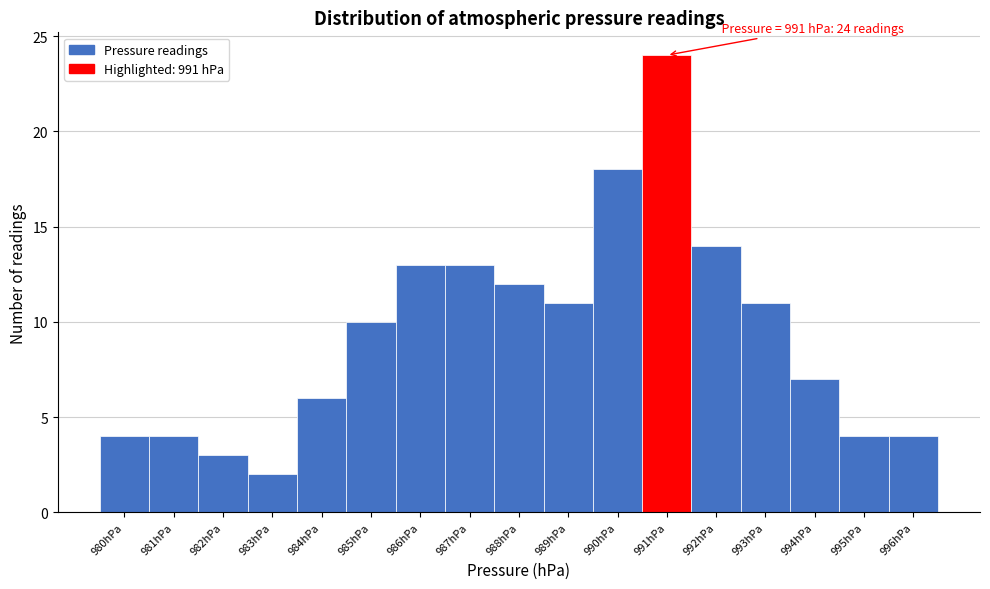

Over which range of the x-axis is the bar tallest?

990.5 to 991.5